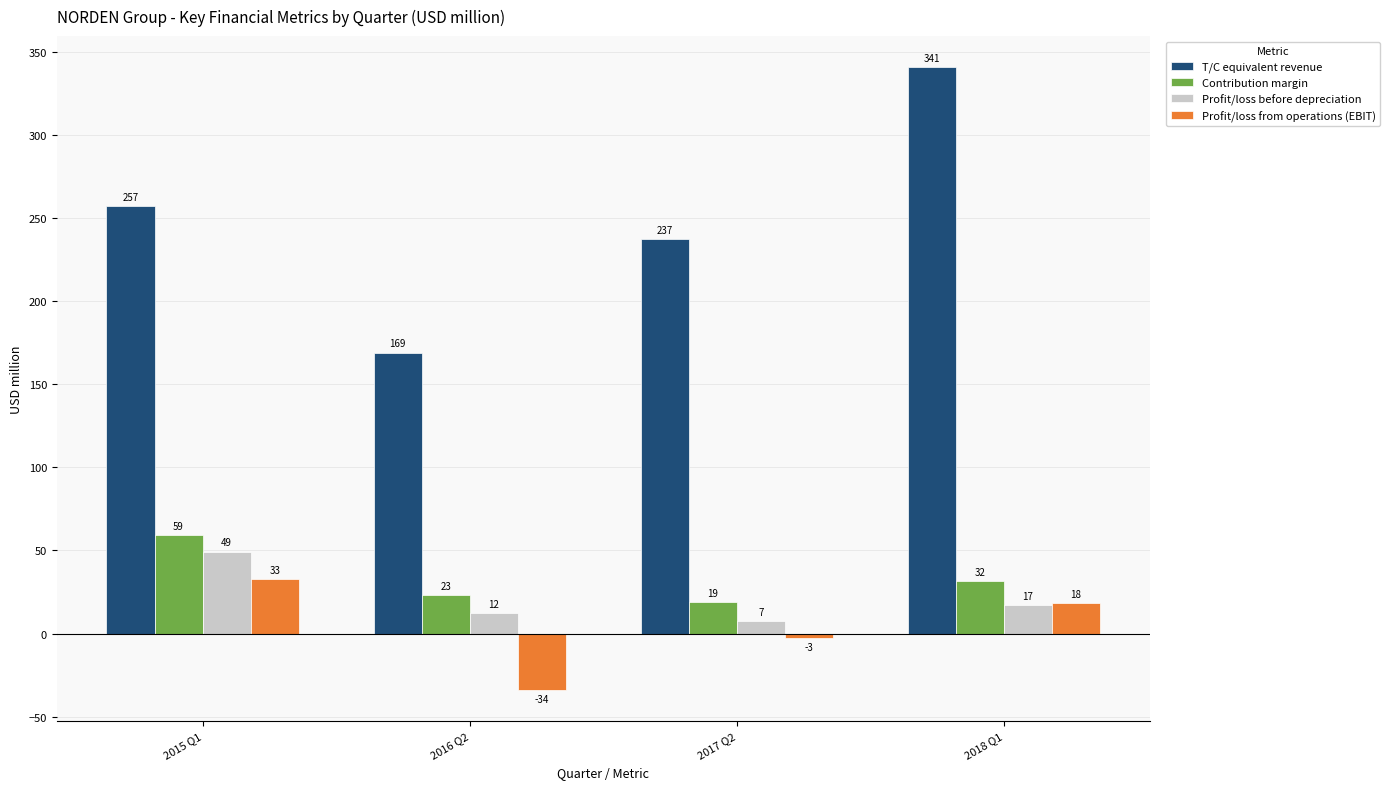

The value of Contribution margin at 2018 Q1 is 31.8. True or false?

True